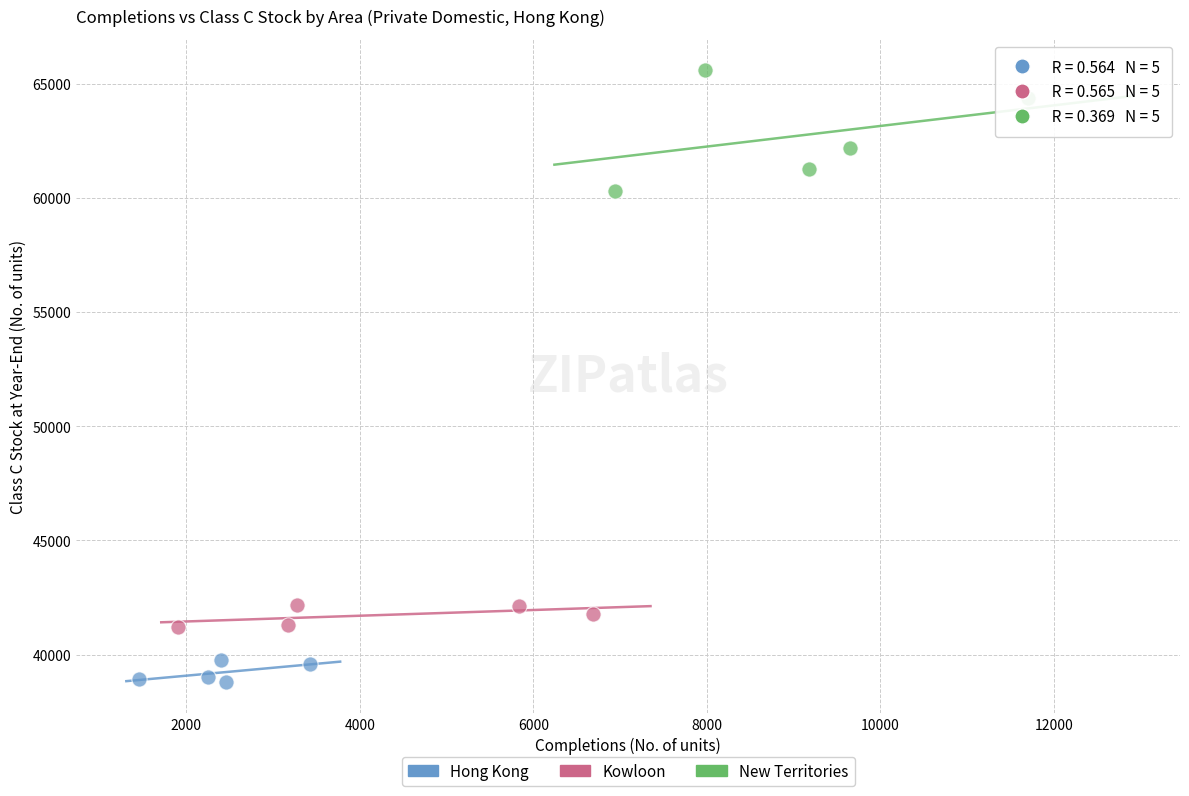

Which series has the widest spread of Y values?

New Territories